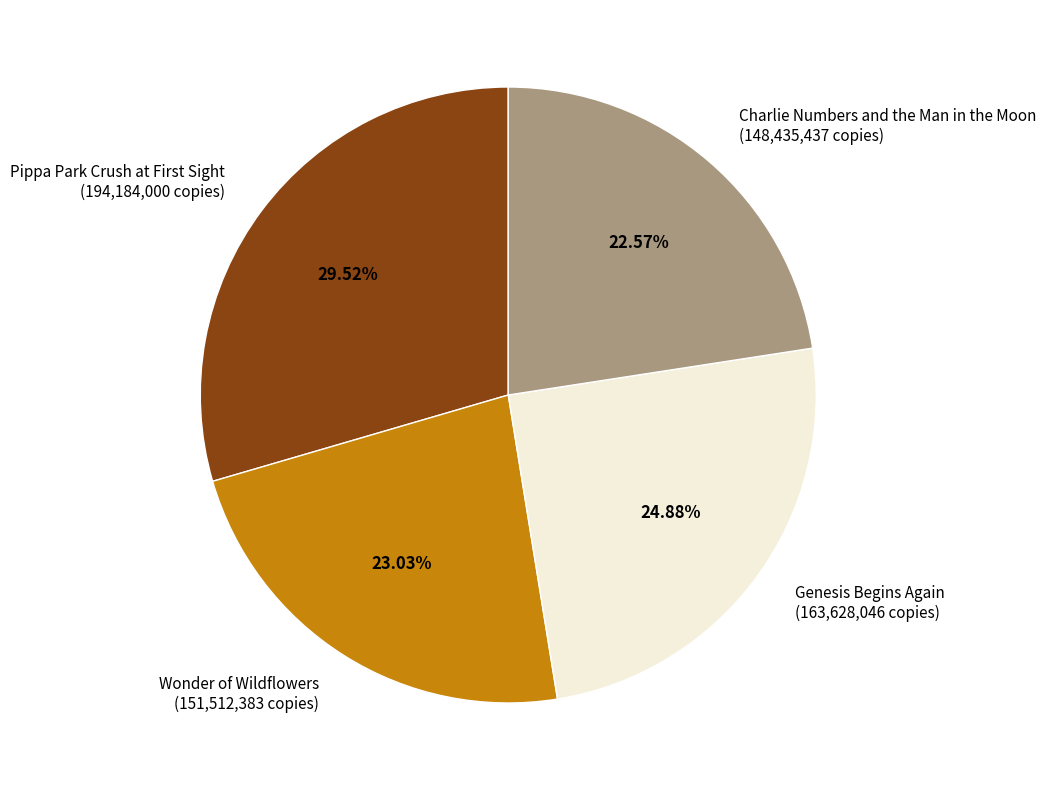

How many slices are in this pie chart?

4